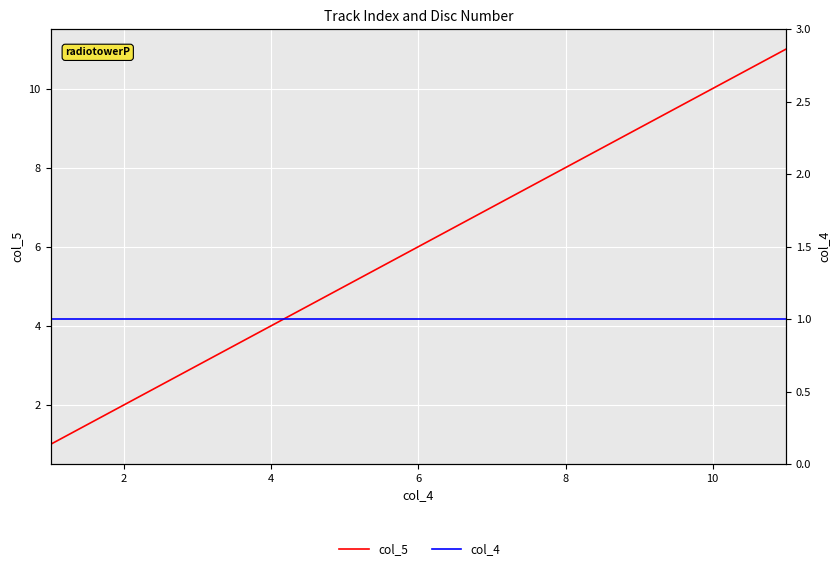

Reading left to right, transcribe all the data shown in this chart.

col_5: 1	2	3	4	5	6	7	8	9	10	11
col_4: 1	1	1	1	1	1	1	1	1	1	1